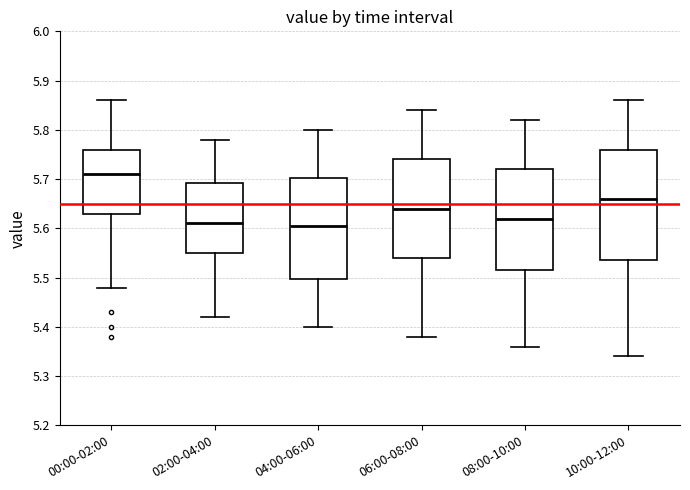

Comparing the boxes themselves (not the whiskers), which one is the tallest?

10:00-12:00